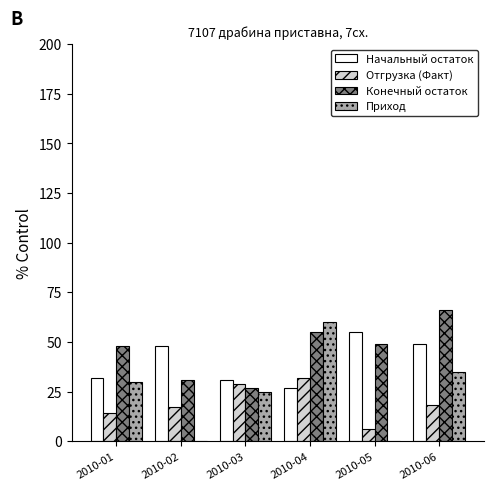

Reading left to right, extract all data points from this chart.

Начальный остаток: 2010-01=32	2010-02=48	2010-03=31	2010-04=27	2010-05=55	2010-06=49
Отгрузка (Факт): 2010-01=14	2010-02=17	2010-03=29	2010-04=32	2010-05=6	2010-06=18
Конечный остаток: 2010-01=48	2010-02=31	2010-03=27	2010-04=55	2010-05=49	2010-06=66
Приход: 2010-01=30	2010-02=0	2010-03=25	2010-04=60	2010-05=0	2010-06=35